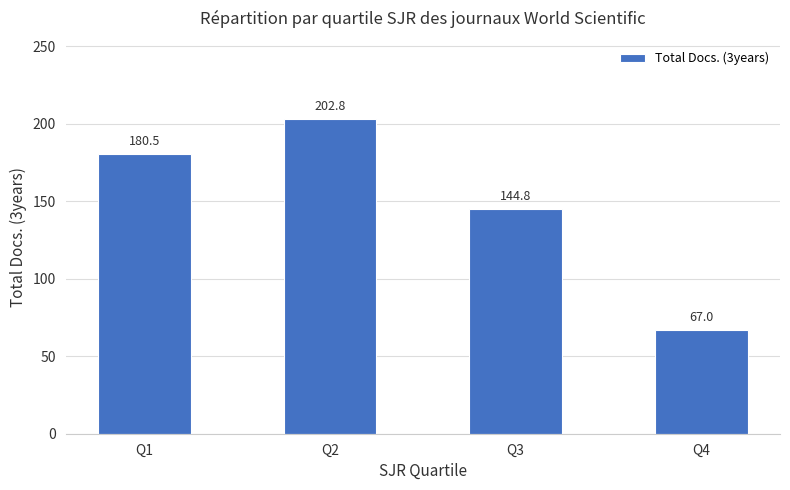

What is the ratio of the value at Q3 to the value at Q2?

0.7